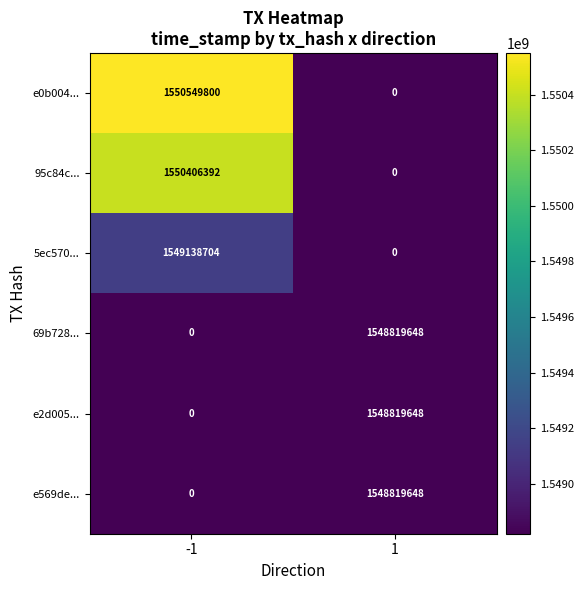

The value of 95c84c... at 1 is 981924611. True or false?

False